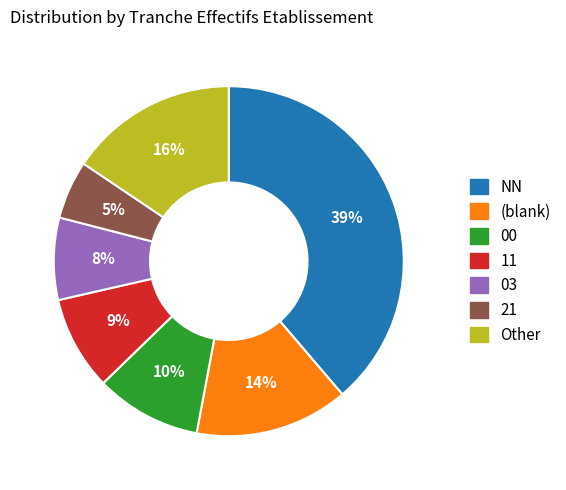

Is there a majority slice in this chart?

No